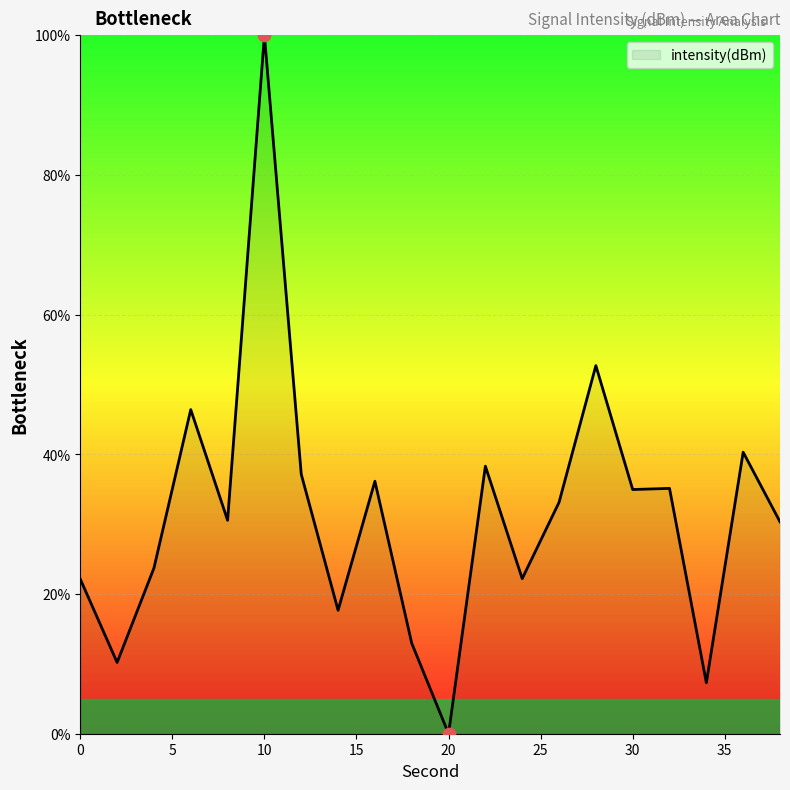

What is the difference between the maximum and minimum values?

100.0